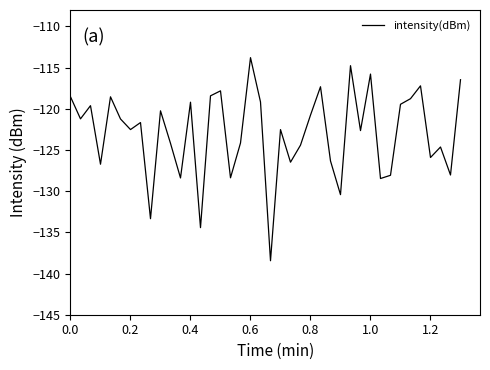

What is the maximum value shown in the chart?

-113.8